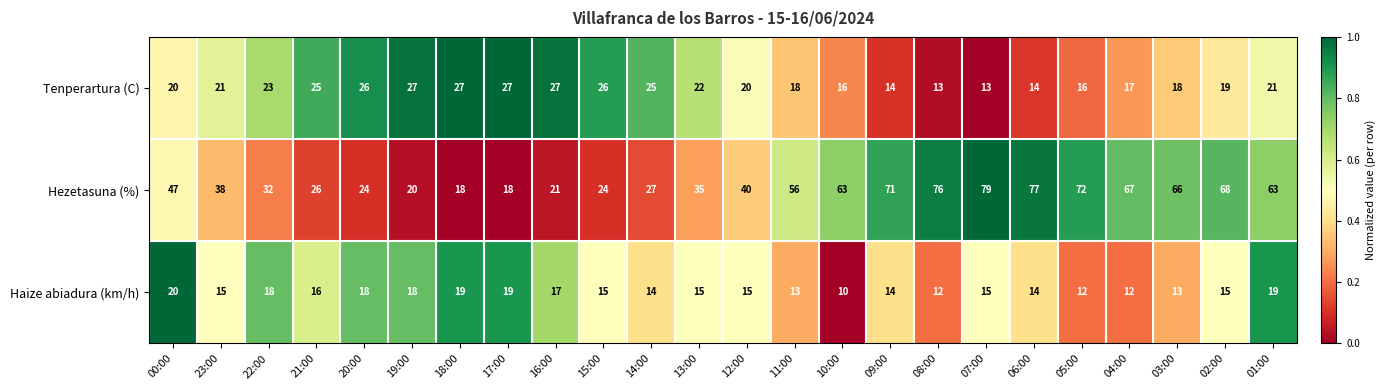

At which category is the sum across all series the highest?

07:00